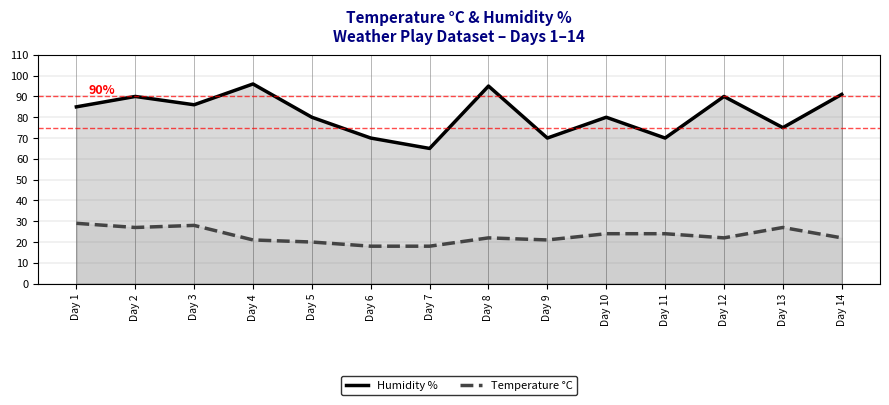

At which label does Temperature °C first exceed 22?

Day 1